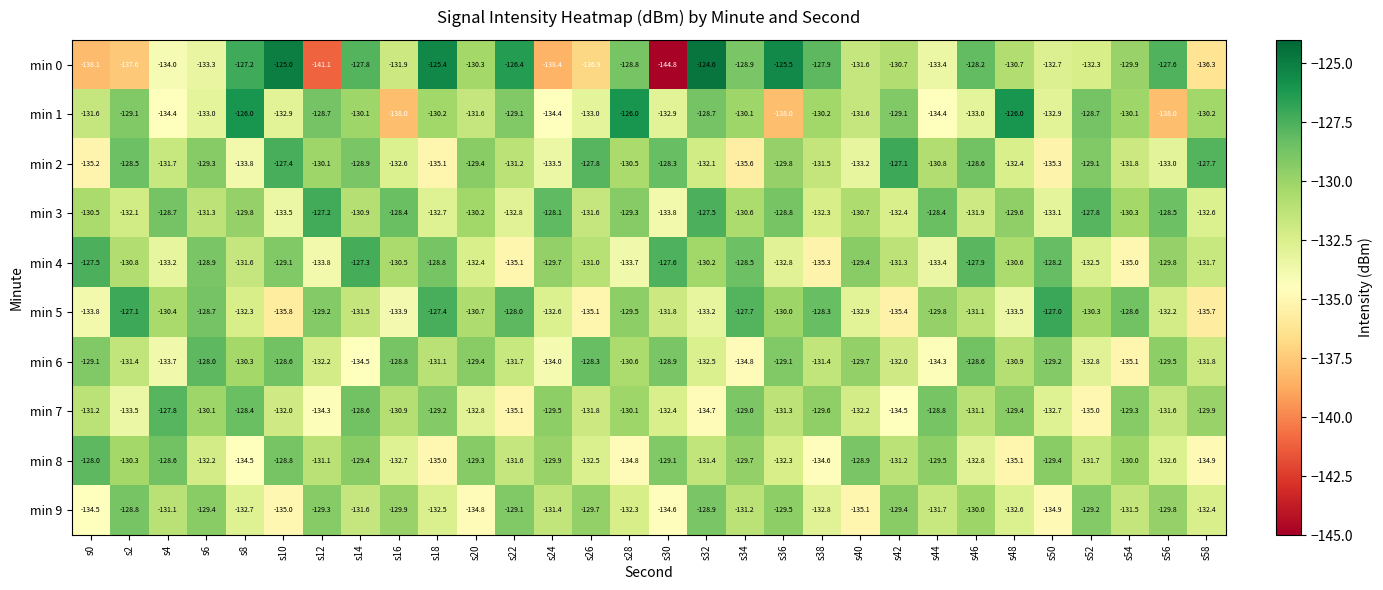

What is the spread (max minus min) of values at s38?

7.4